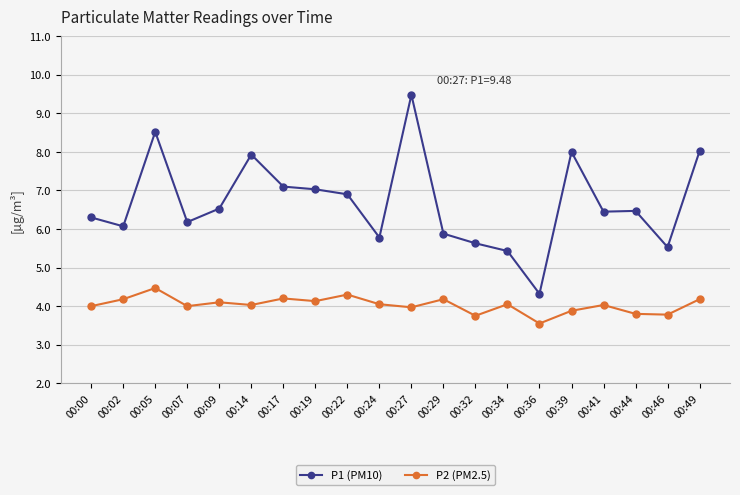

What is the difference between the maximum and minimum values in the P2 (PM2.5) series?

0.9